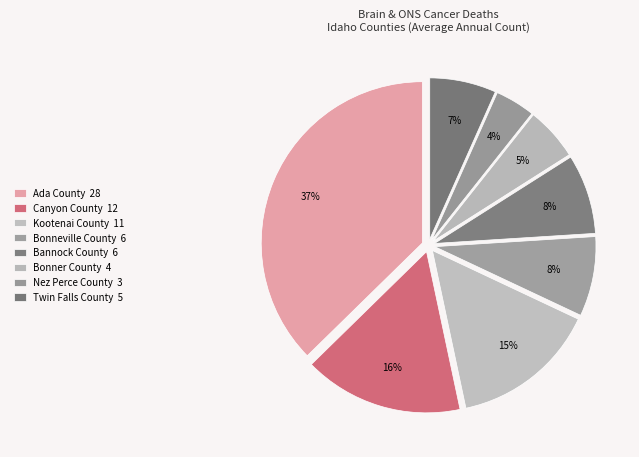

To the nearest percent, what is the difference between the largest and smallest slice percentages?

33%